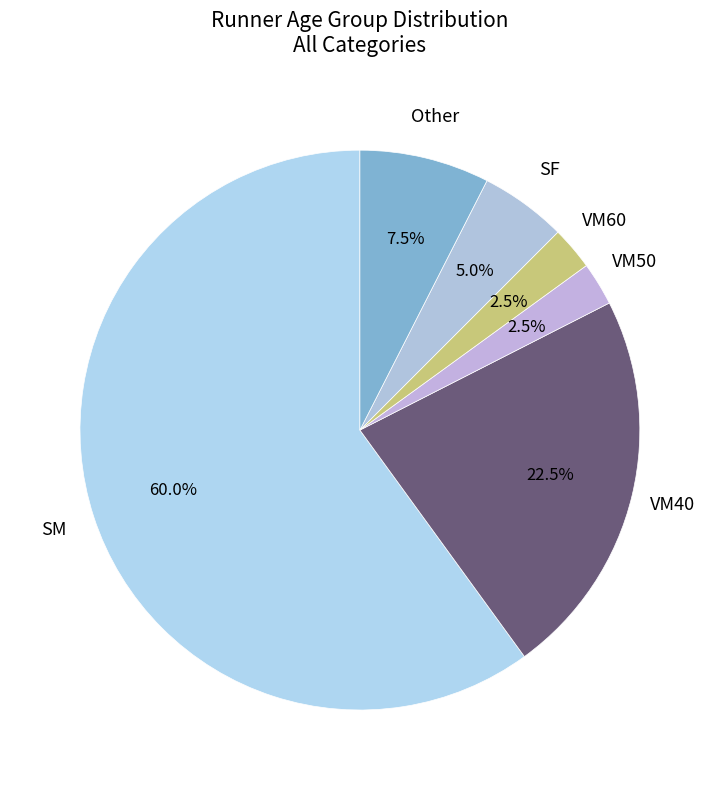

How many segments does this pie chart have?

6